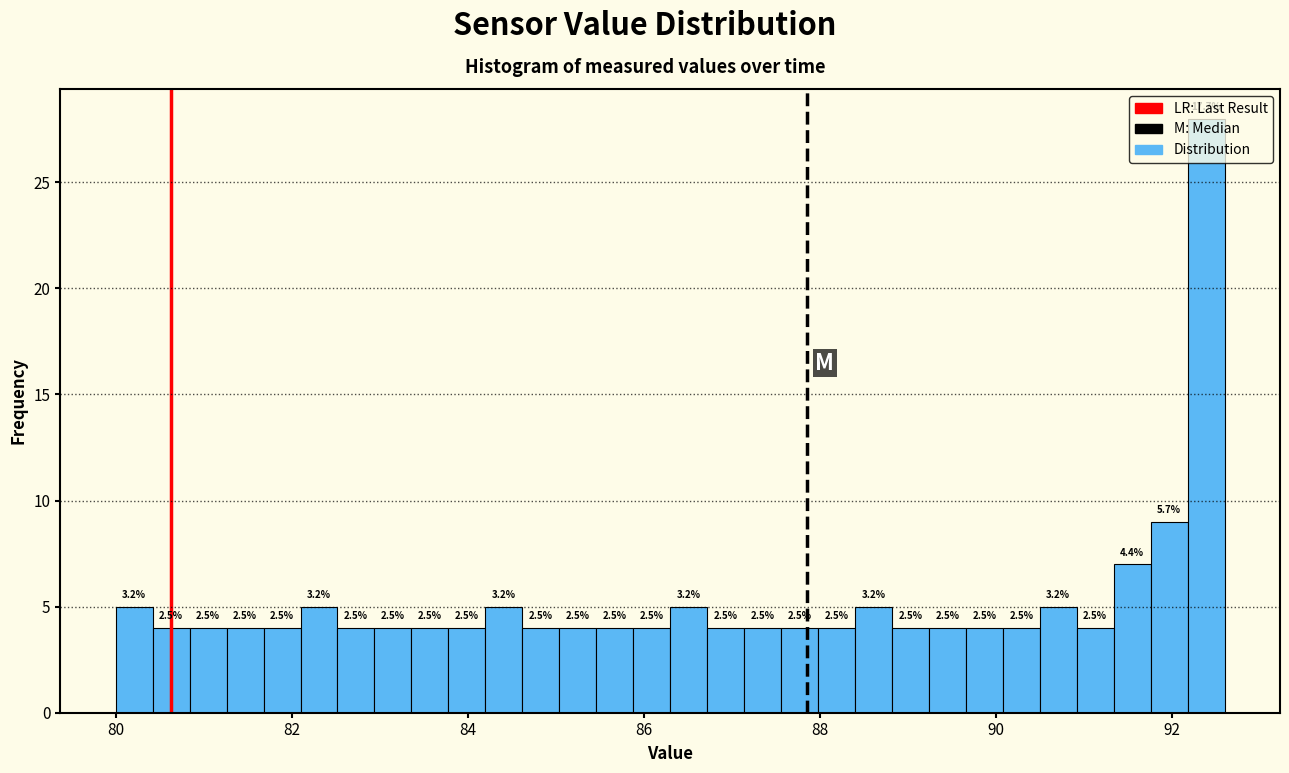

Around what value on the x-axis is the tallest bar? Give the approximate position of its centre, as read against the axis.

92.4